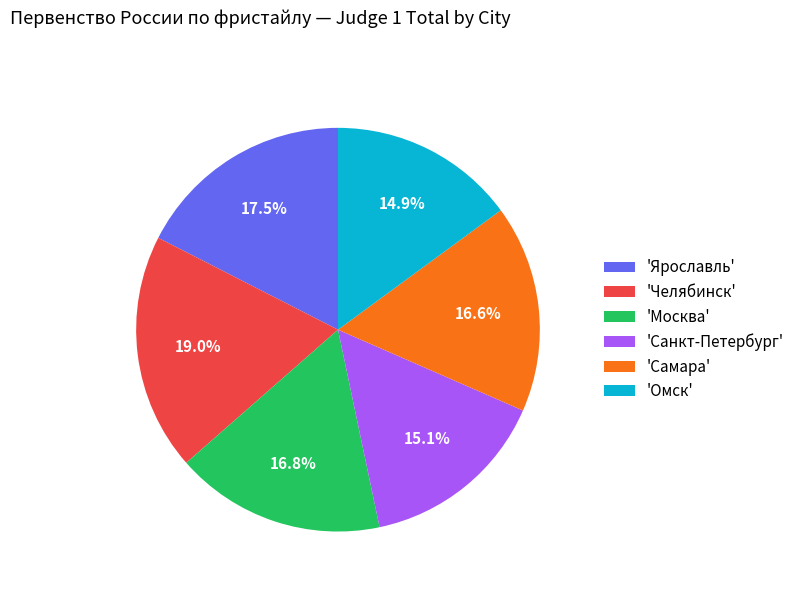

Is there any slice that represents more than half of the pie?

No